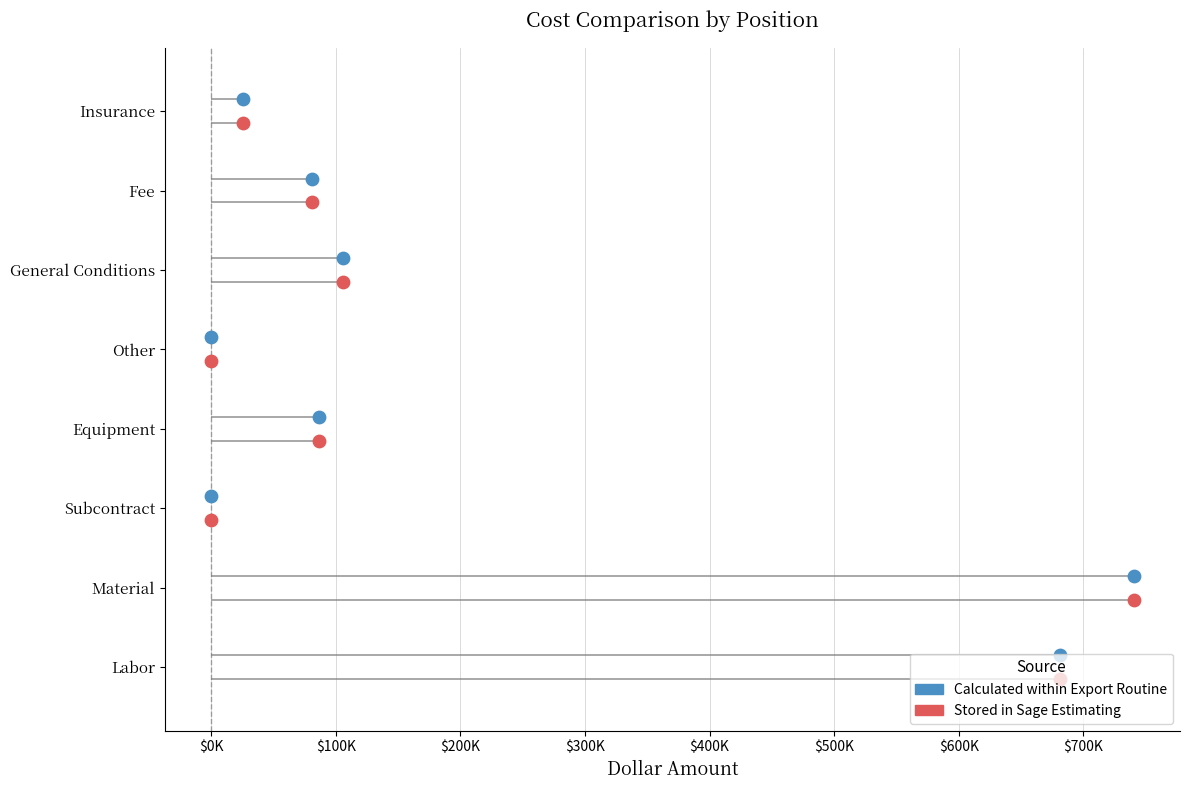

Which series reaches the minimum Y coordinate?

Stored in Sage Estimating